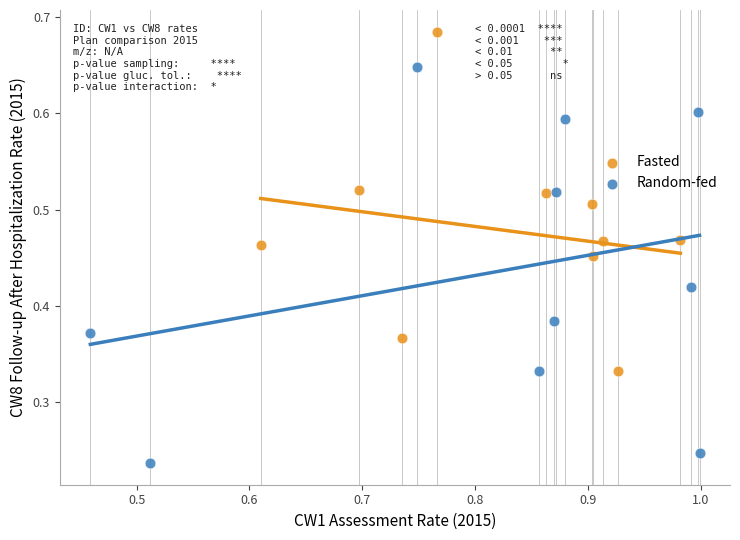

Which series has the widest spread of Y values?

Random-fed